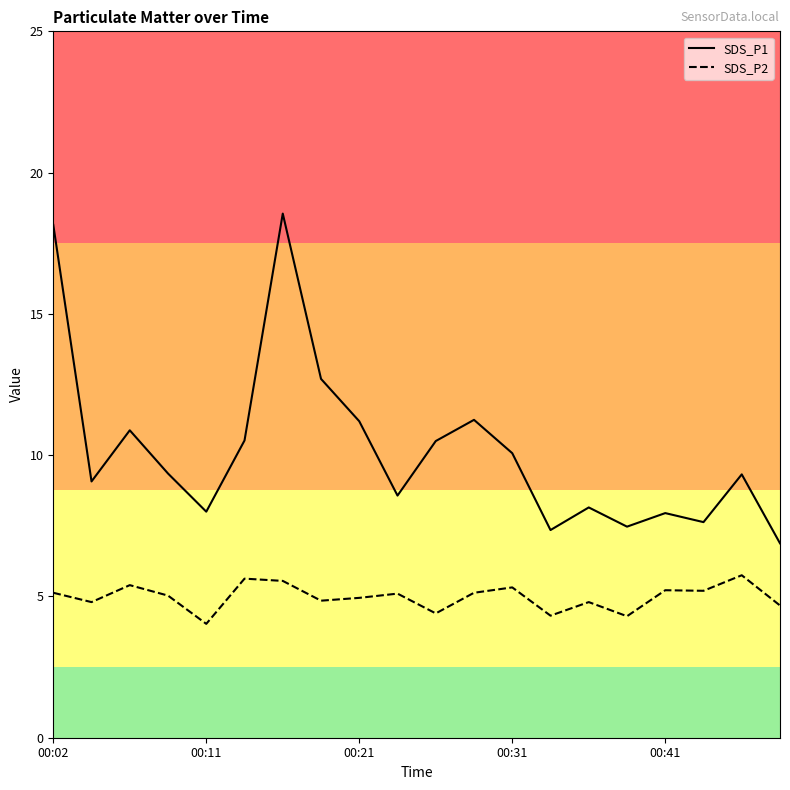

Rank the series by their maximum value, from highest to lowest.

SDS_P1, SDS_P2